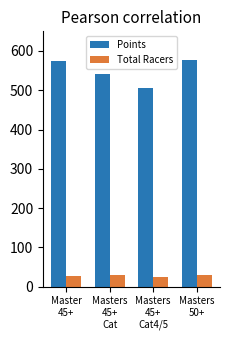

What is the label of the 4th bar from the right?

Master
45+